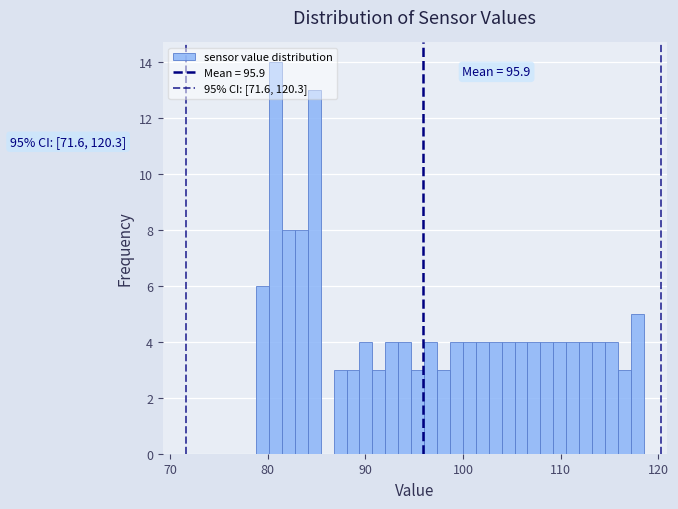

Around what value on the x-axis is the tallest bar? Give the approximate position of its centre, as read against the axis.

81